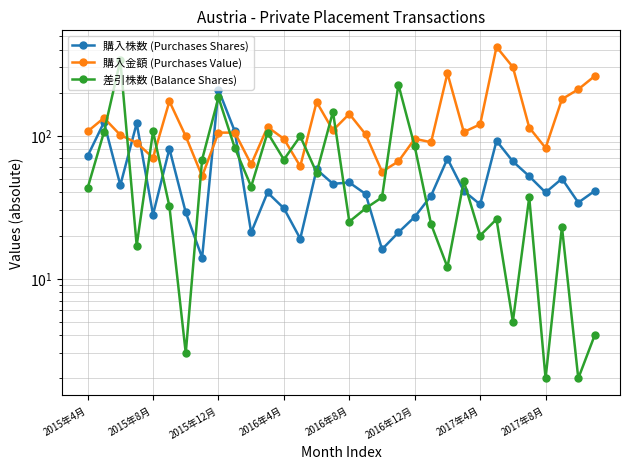

Between 19 and 23, which series saw the biggest shift?

差引株数 (Balance Shares)